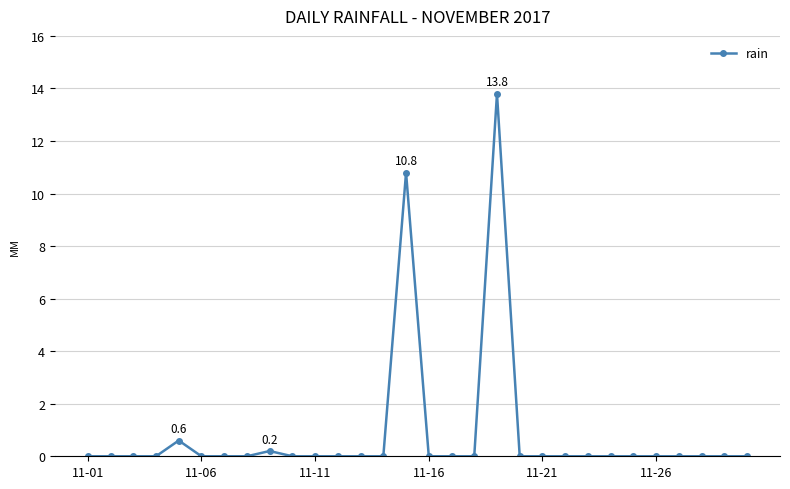

How many lines are shown in the chart?

1